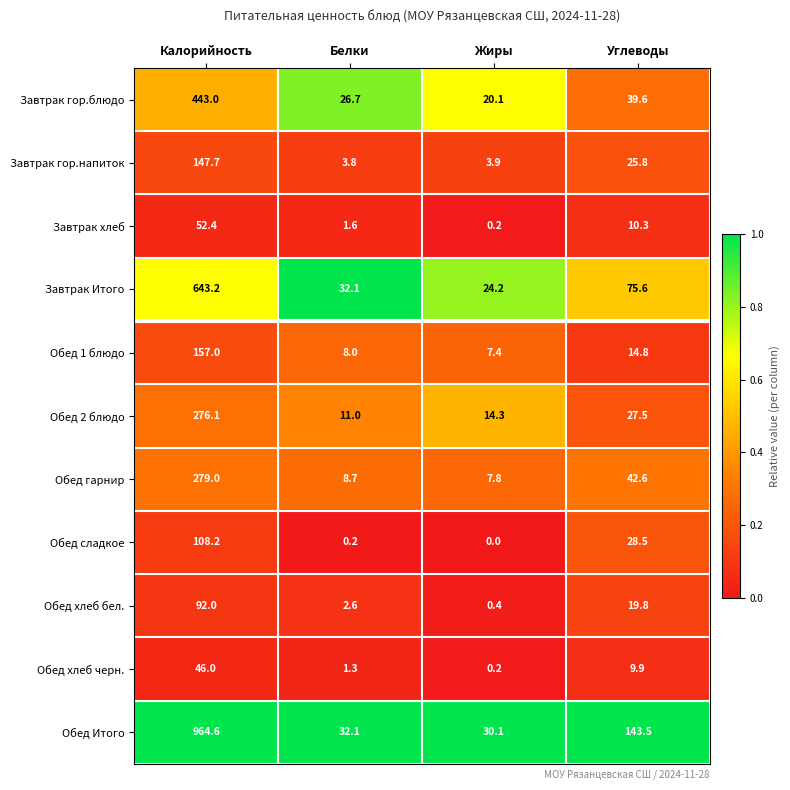

What is the spread (max minus min) of values at Углеводы?

133.6